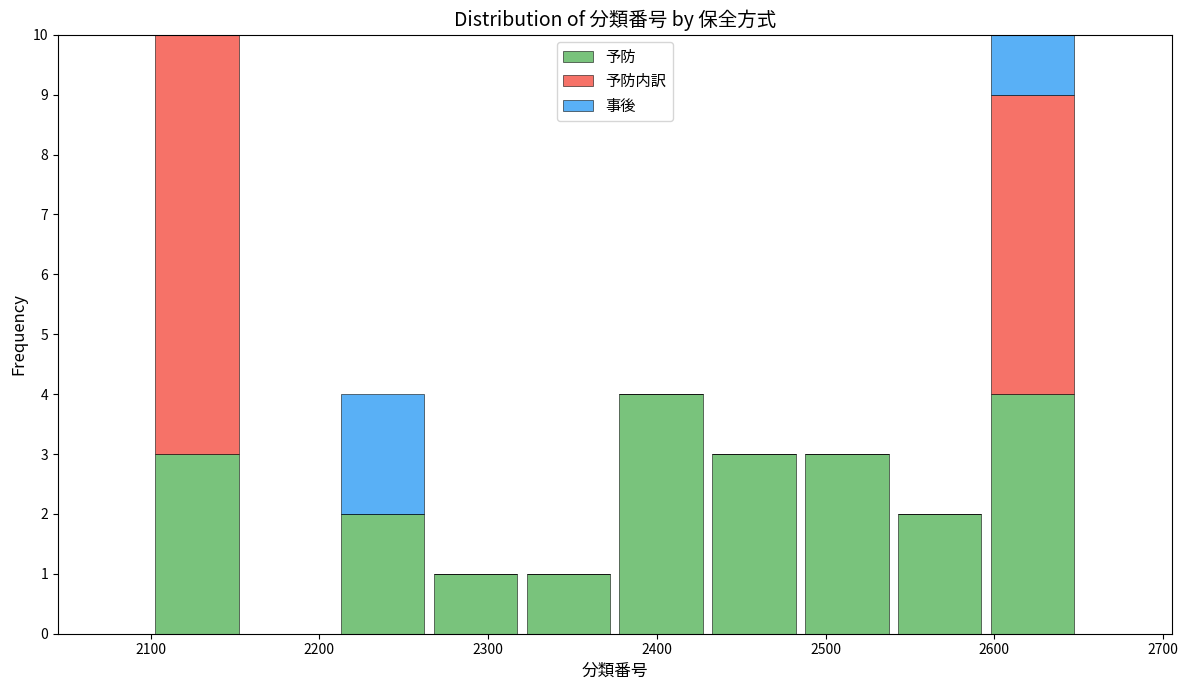

Reading left to right, transcribe this chart: for each stacked bar, give the range it covers on the x-axis and its total height. Neither the bar edges nor the heights are printed on the chart, so give them approximately, as read against the axes.

2100 to 2155: 10
2155 to 2210: 0
2210 to 2265: 4
2265 to 2320: 1
2320 to 2375: 1
2375 to 2430: 4
2430 to 2485: 3
2485 to 2540: 3
2540 to 2595: 2
2595 to 2650: 10